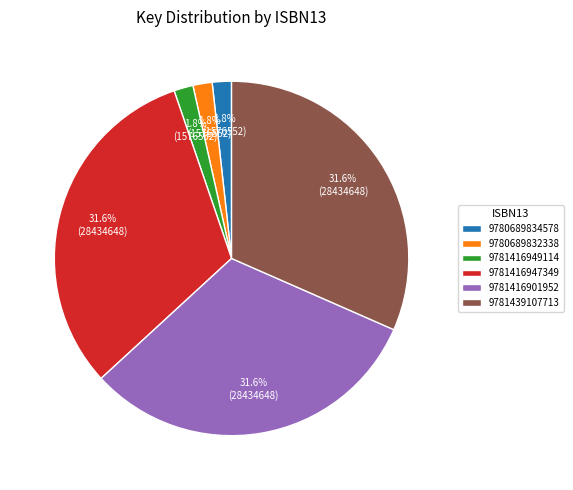

Is there a majority slice in this chart?

No